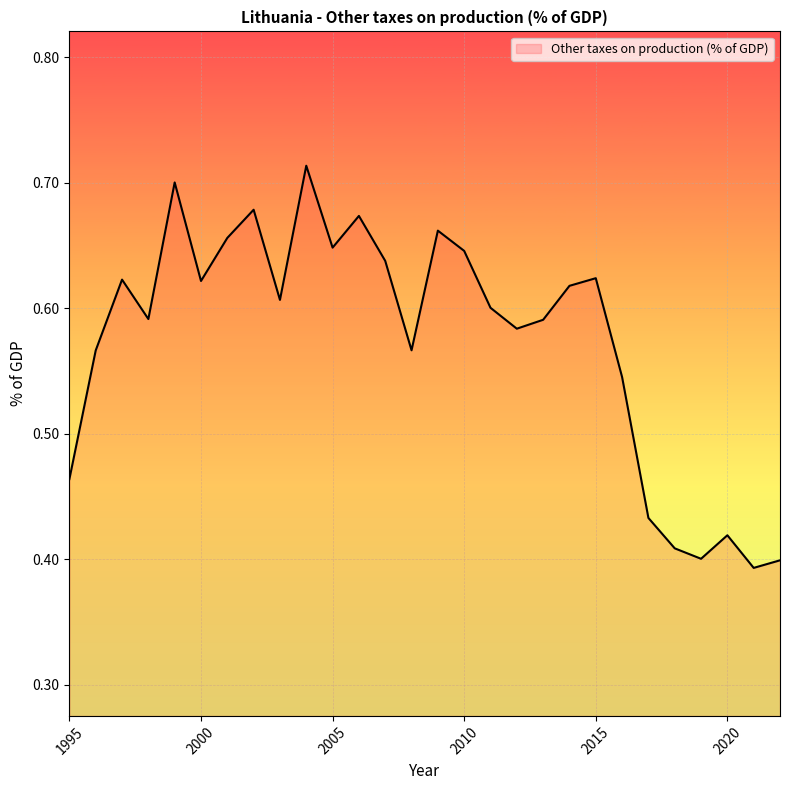

What is the smallest value displayed?

0.4